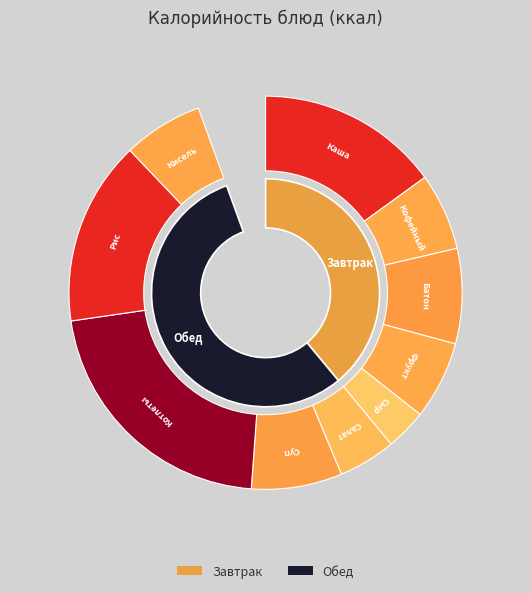

To the nearest percent, what percentage of the pie is Суп картофельный на курином бульоне?

8%